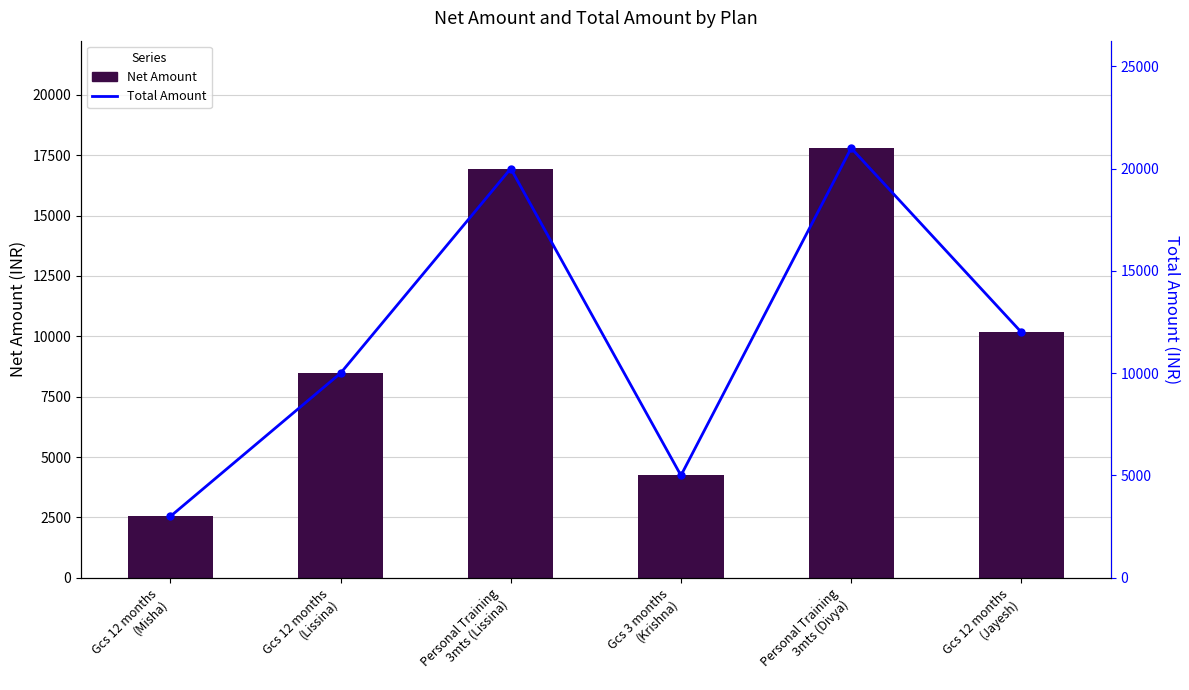

List the series in order of their peak value, lowest first.

Net Amount, Total Amount